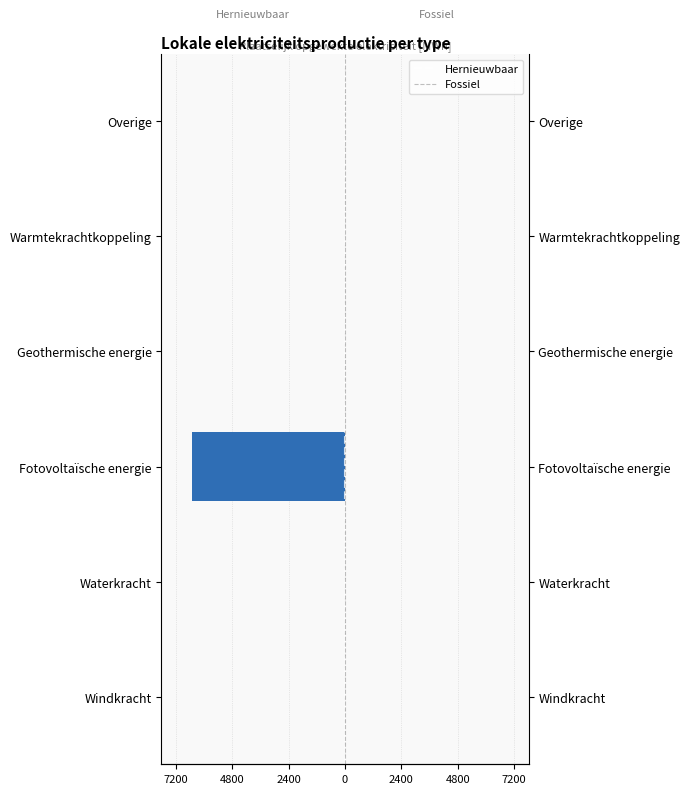

How many bars are there in each group?

2